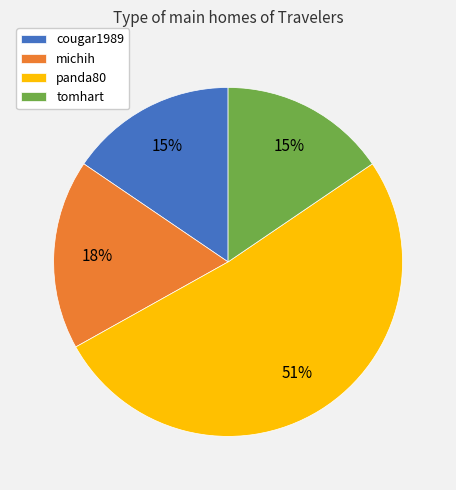

To the nearest percent, what is the difference between the panda80 and tomhart slice percentages?

36%